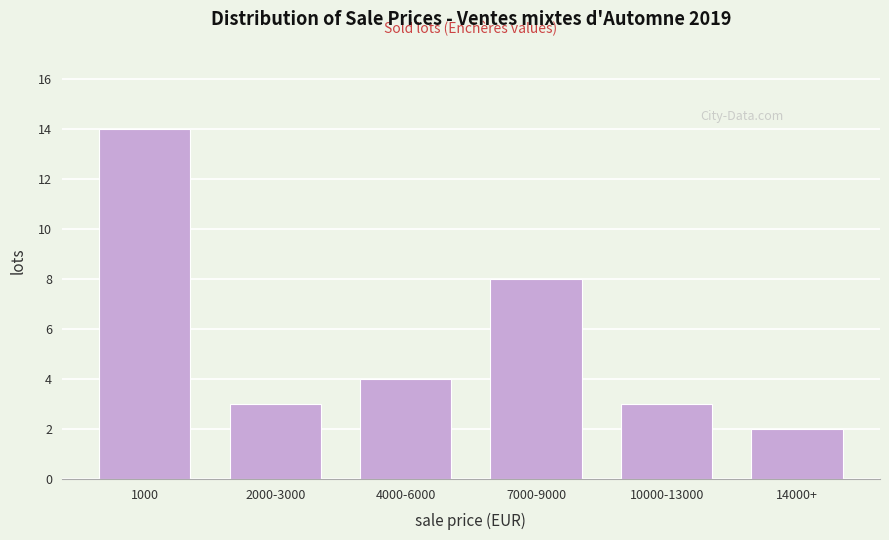

Reading left to right, transcribe all the data shown in this chart.

1000=14	2000-3000=3	4000-6000=4	7000-9000=8	10000-13000=3	14000+=2